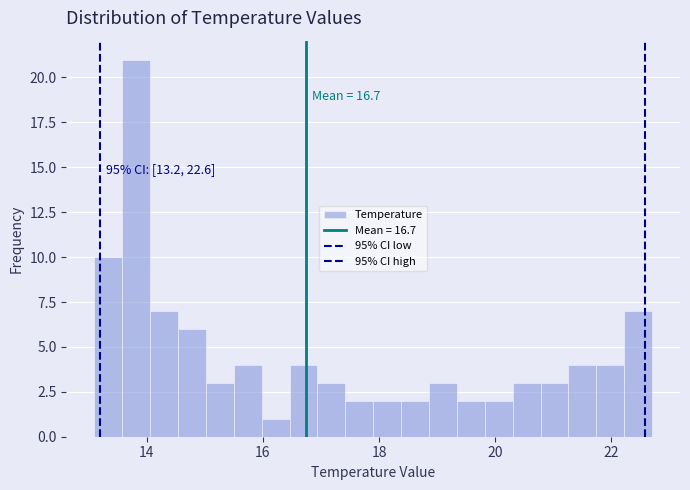

Around what value on the x-axis is the tallest bar? Give the approximate position of its centre, as read against the axis.

13.8